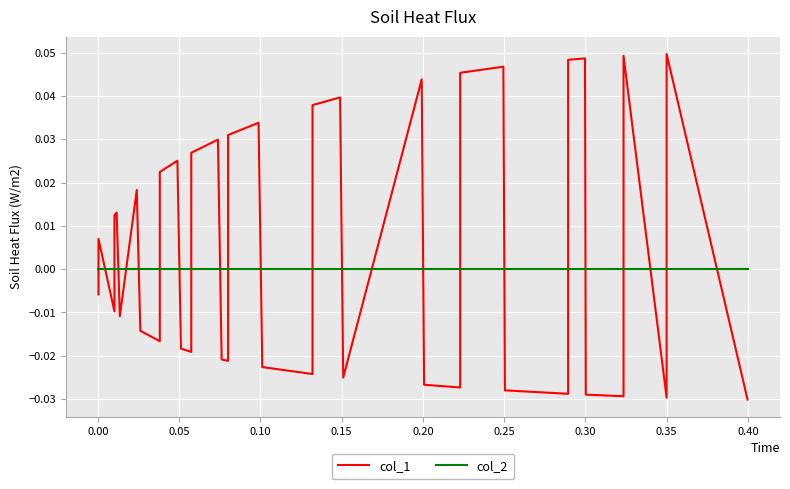

What are all the series names shown in the legend?

col_1, col_2